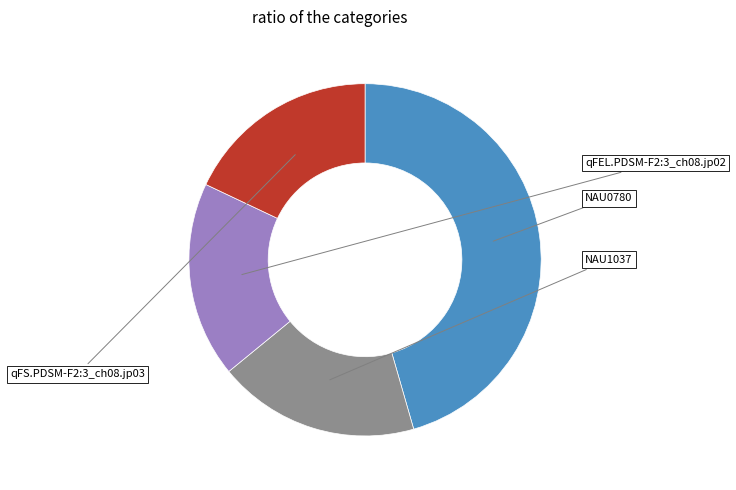

Is there a majority slice in this chart?

No